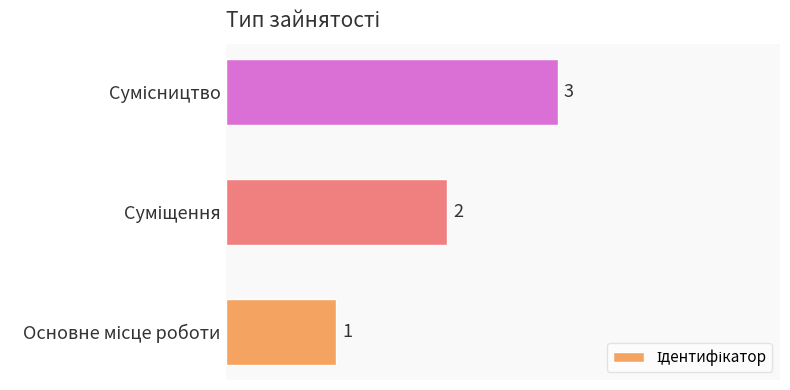

What is the sum of all values?

6